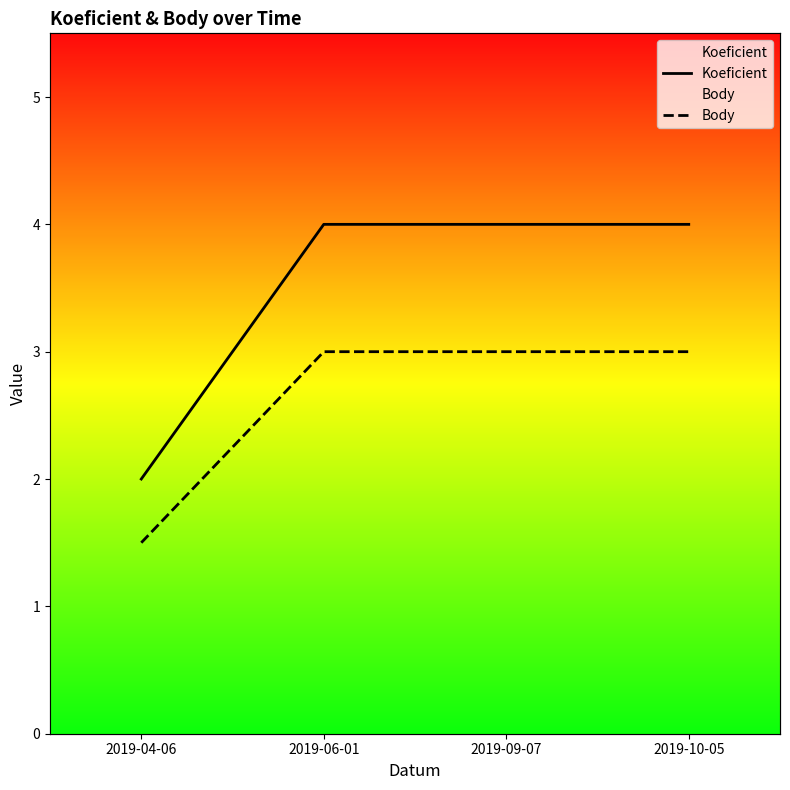

The value of Body at 2019-10-05 is 4.7. True or false?

False